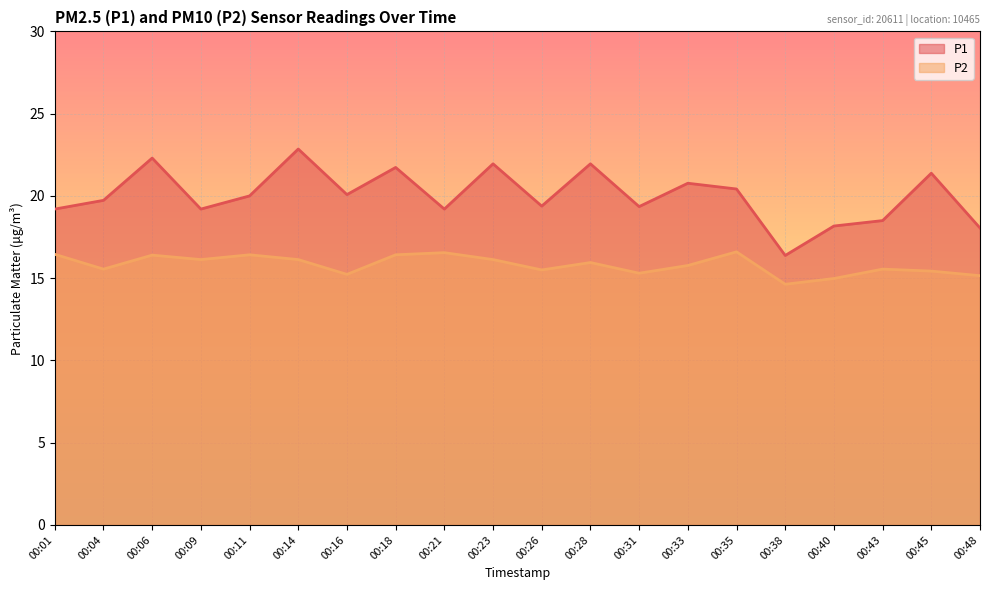

Is the value of P2 at 00:23 greater than the value of P1 at 00:40?

No